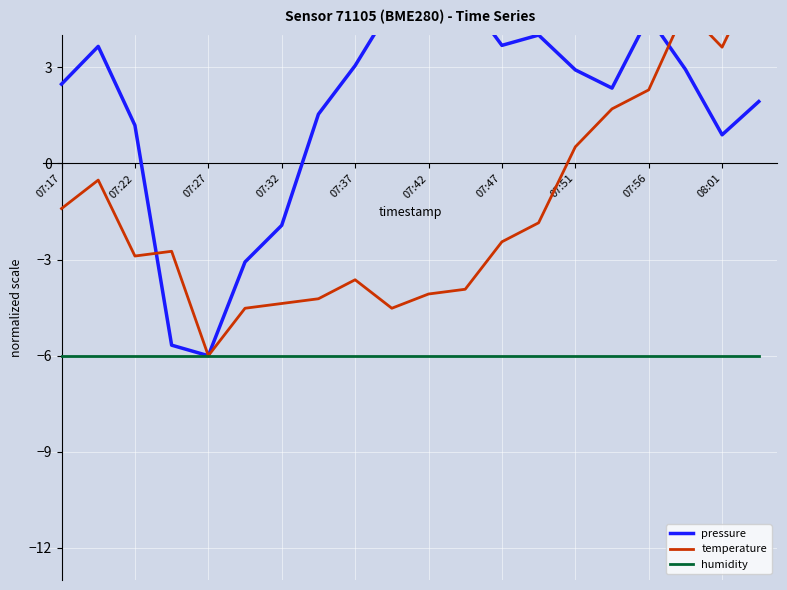

What is the smallest value displayed?

-6.0